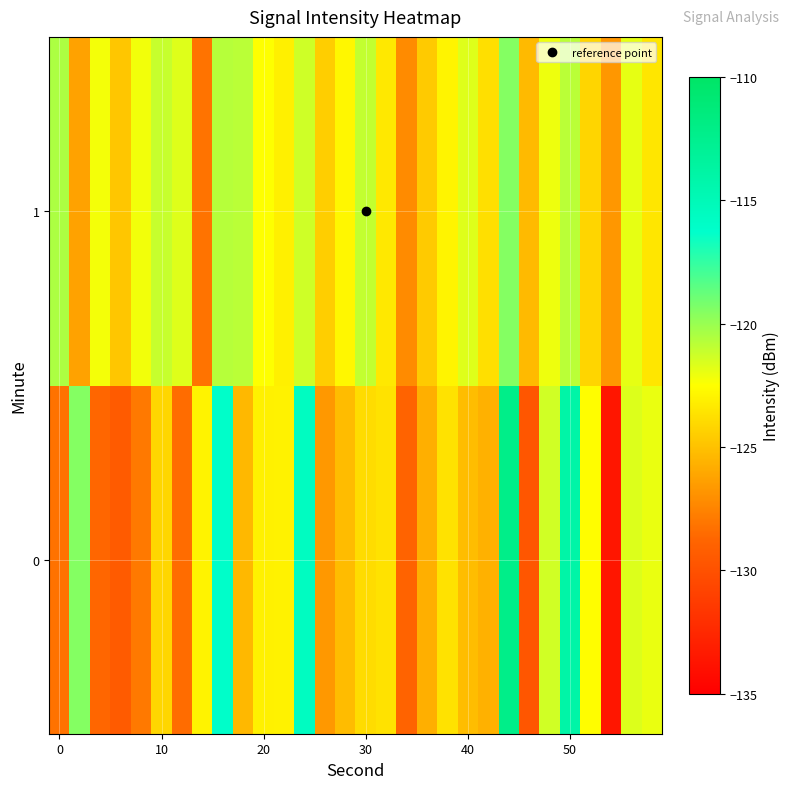

Rank the series by their average value, from highest to lowest.

1, 0